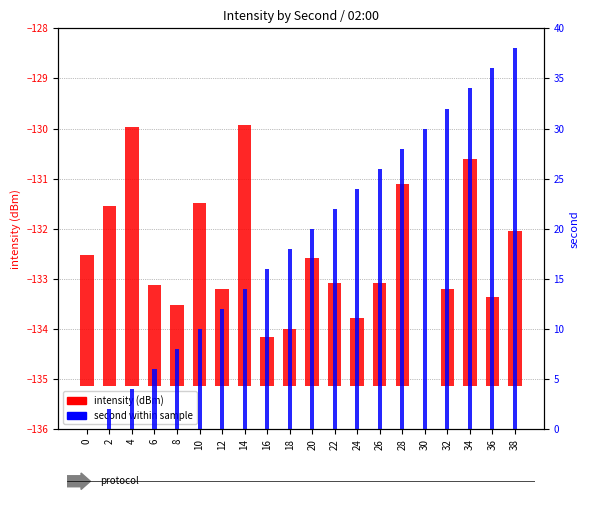

True or false: second has a value of 8.1 at 16.

False